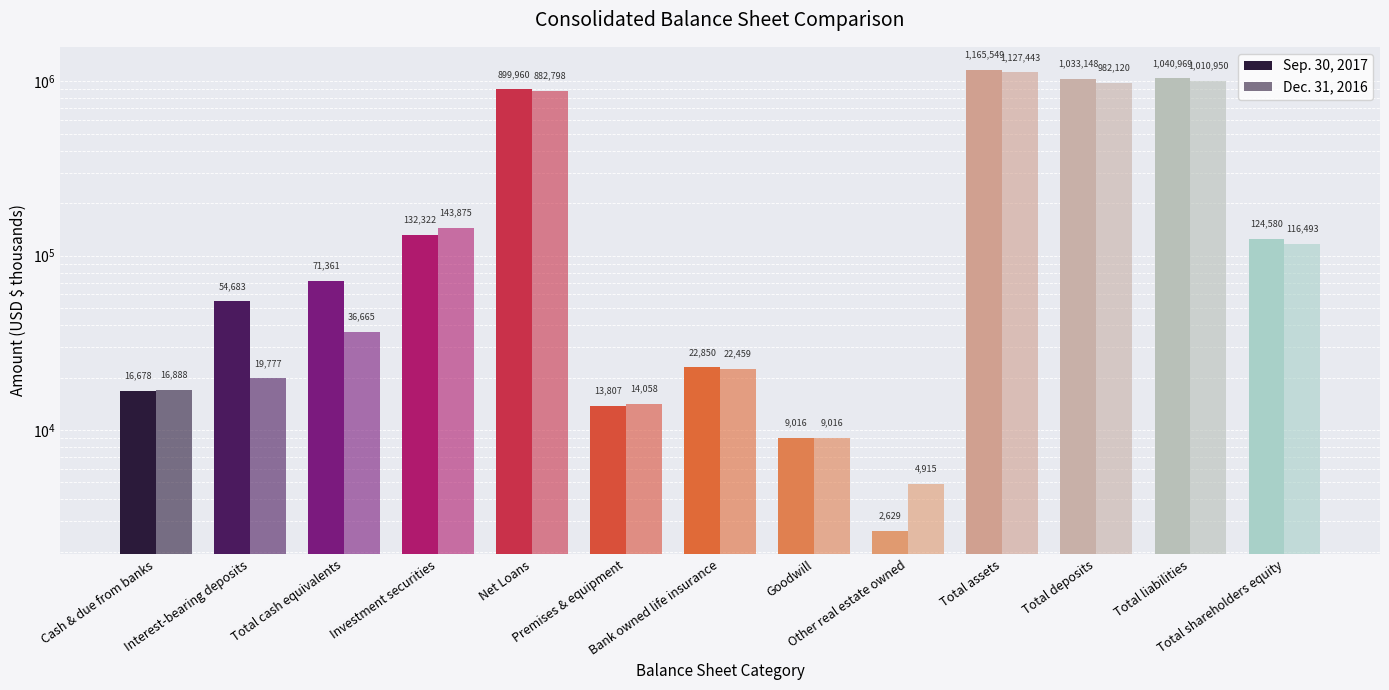

What is the sum of all Dec. 31, 2016 values?

4387457